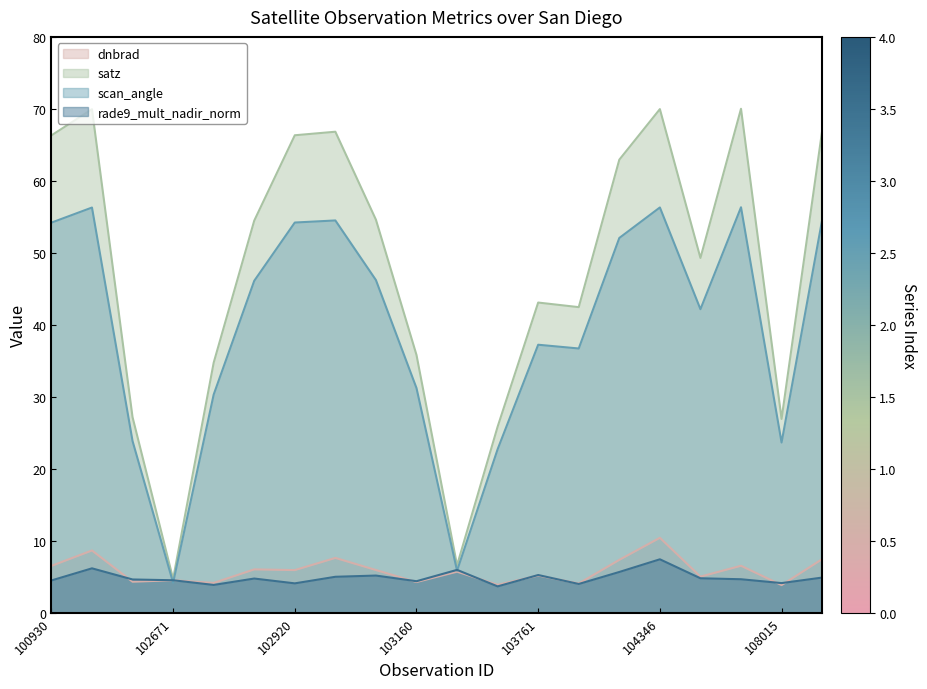

What is the approximate value of dnbrad at 102912?

6.0